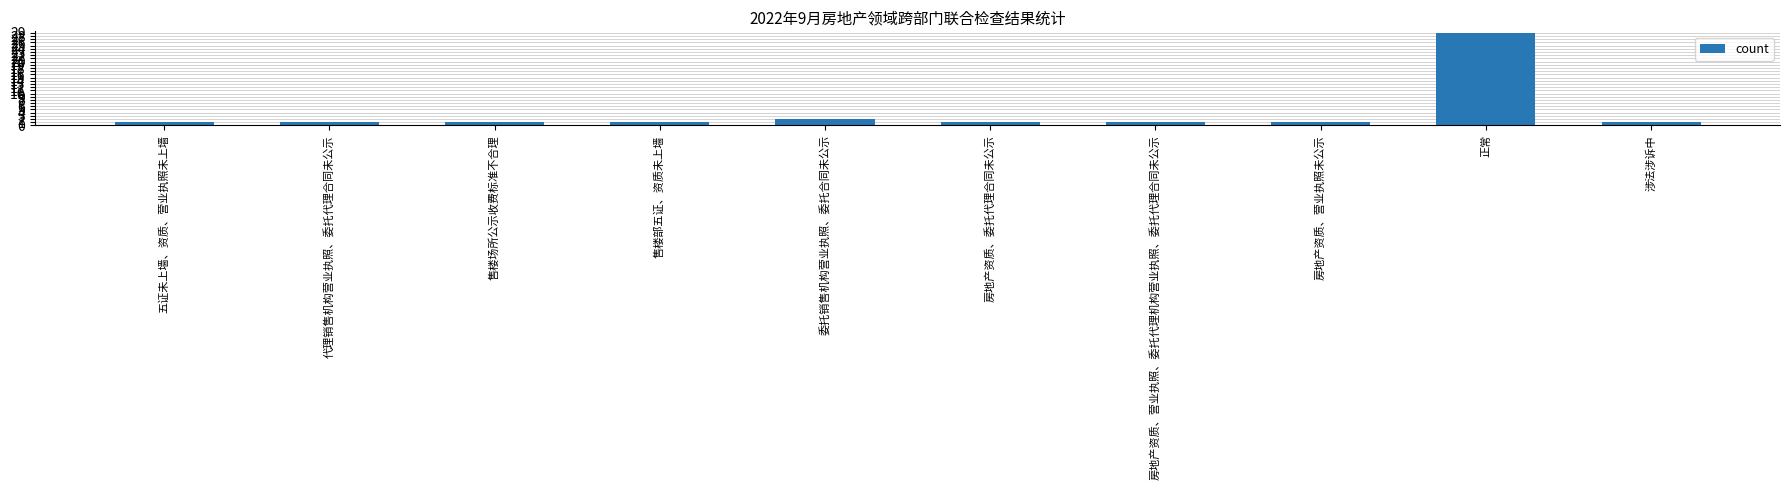

What is the minimum value shown in the chart?

1